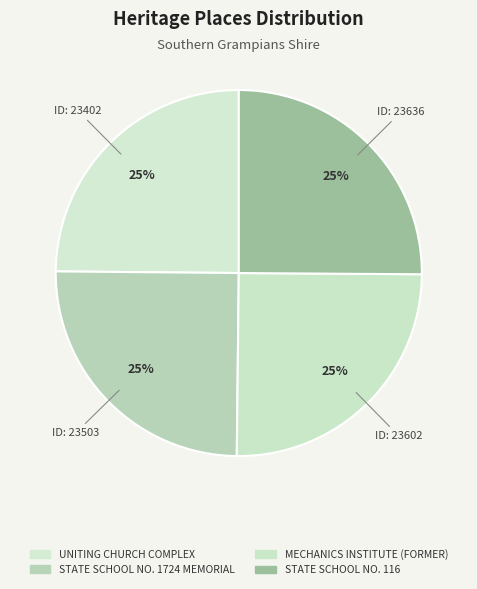

What is the change in value from MECHANICS INSTITUTE (FORMER) to STATE SCHOOL NO. 116?

+34